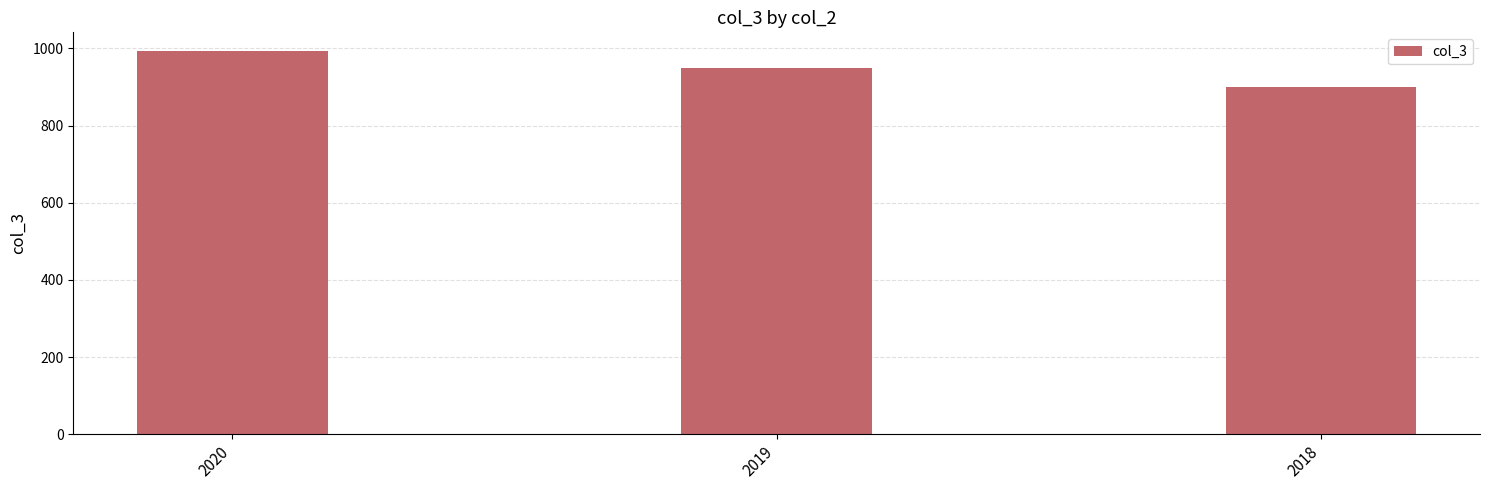

What is the difference between the second highest and minimum values?

48